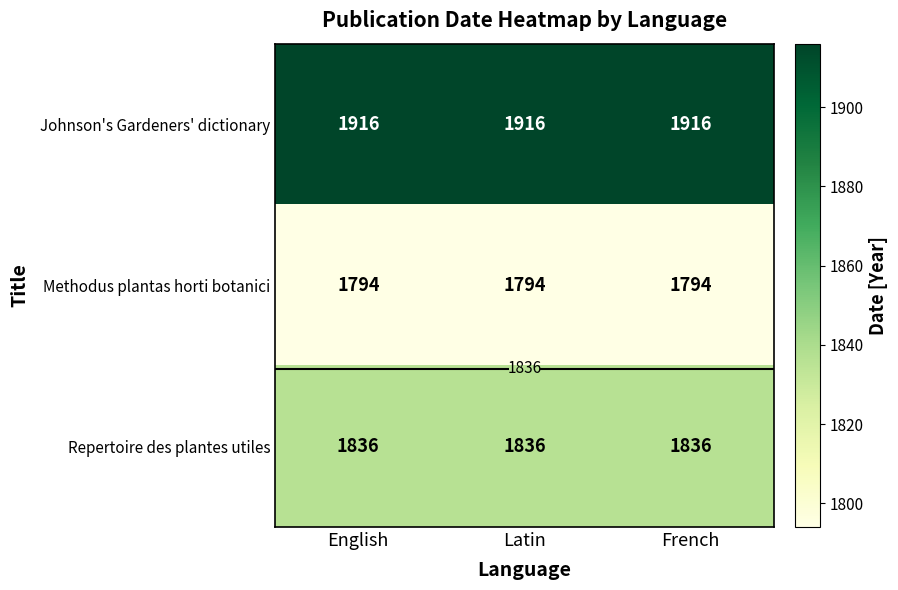

List the series in order of their peak value, lowest first.

Methodus plantas horti botanici, Repertoire des plantes utiles, Johnson's Gardeners' dictionary